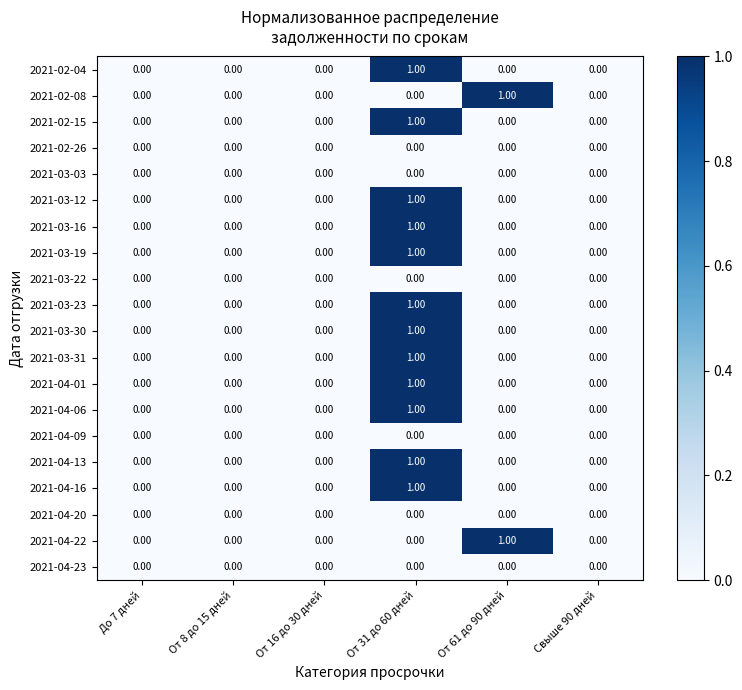

At which category is the sum across all series the highest?

От 31 до 60 дней